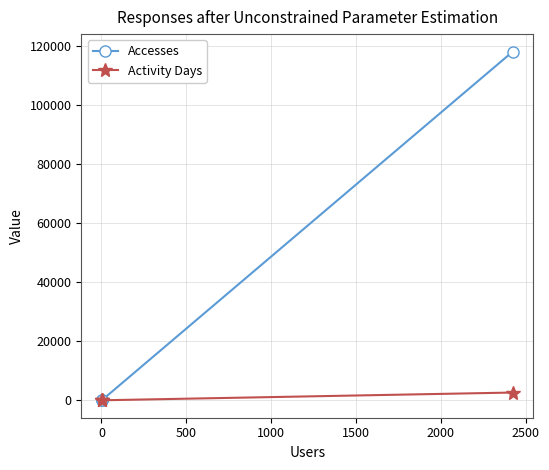

True or false: Activity Days and Accesses cross at least once.

False